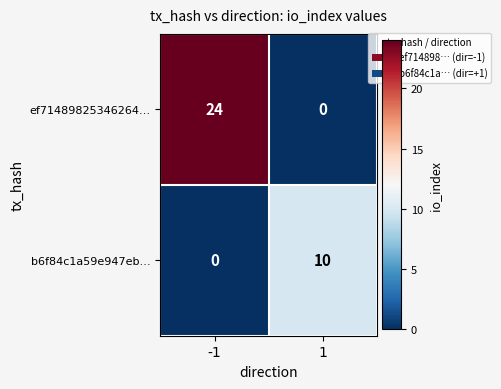

What is the spread (max minus min) of values at 1?

10